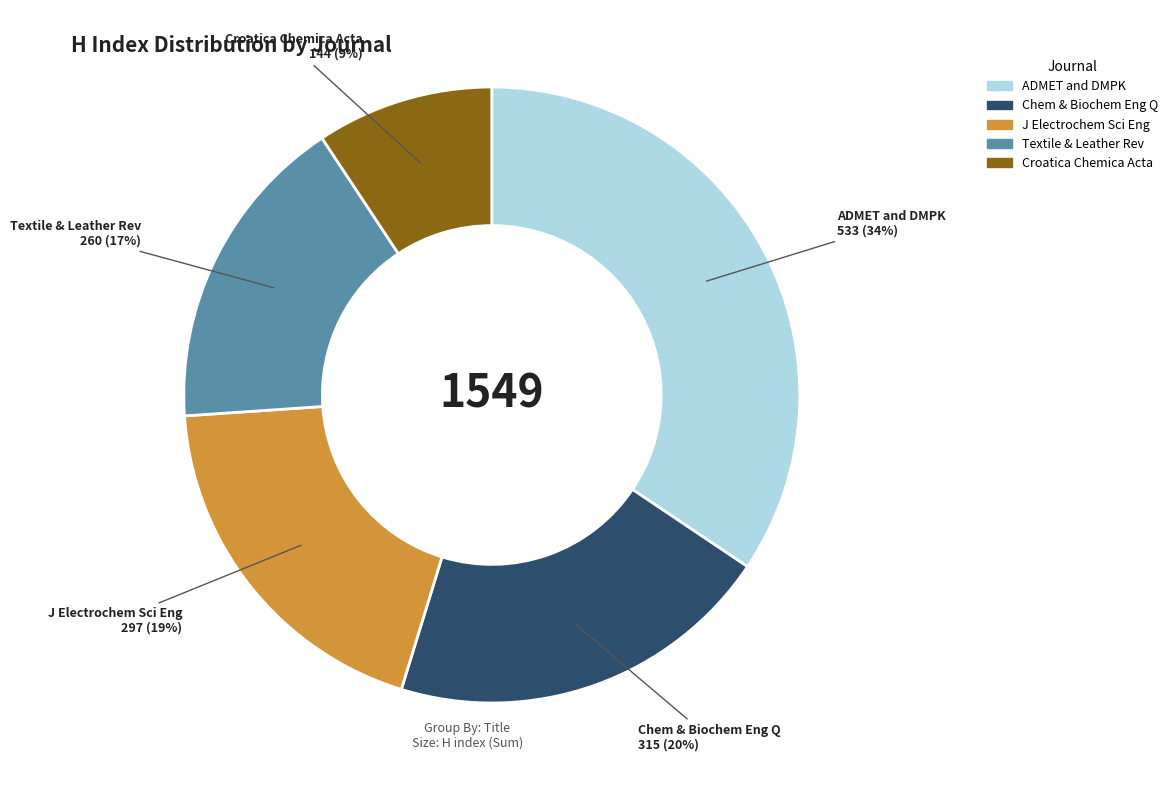

Does any single category account for the majority?

No